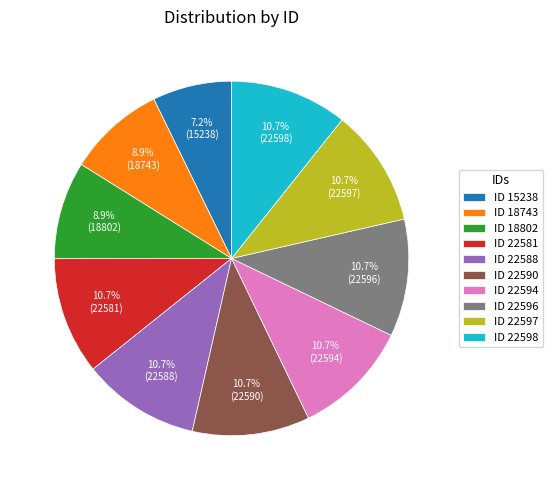

Which slice is the smallest?

ID 15238